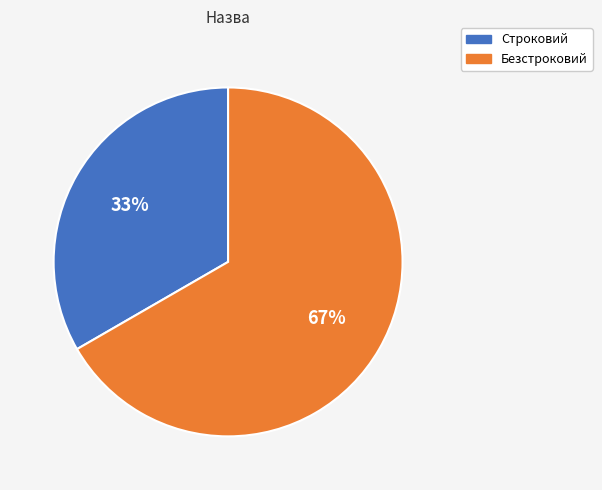

Is there any slice that represents more than half of the pie?

Yes